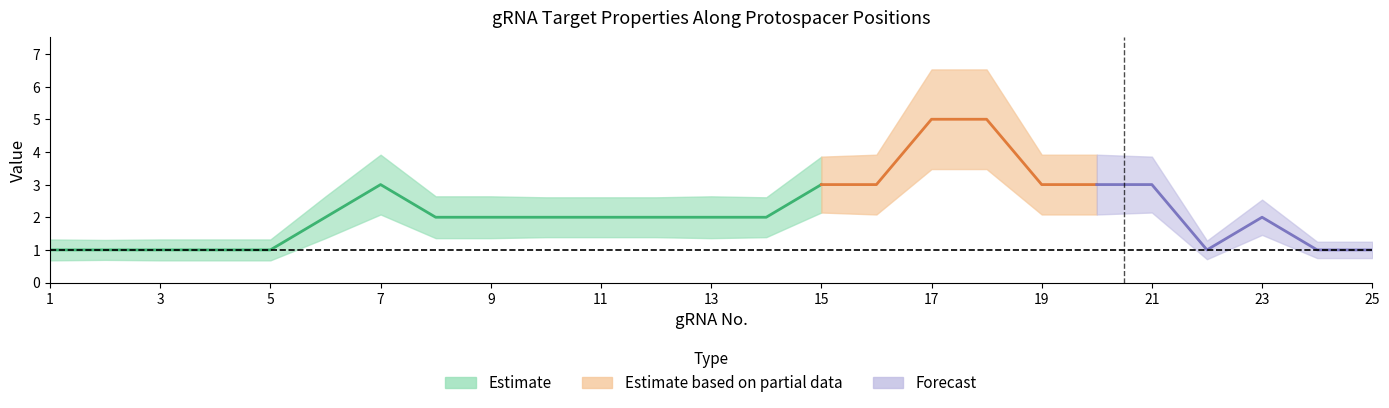

Where does the num_targets series first go above 2?

7